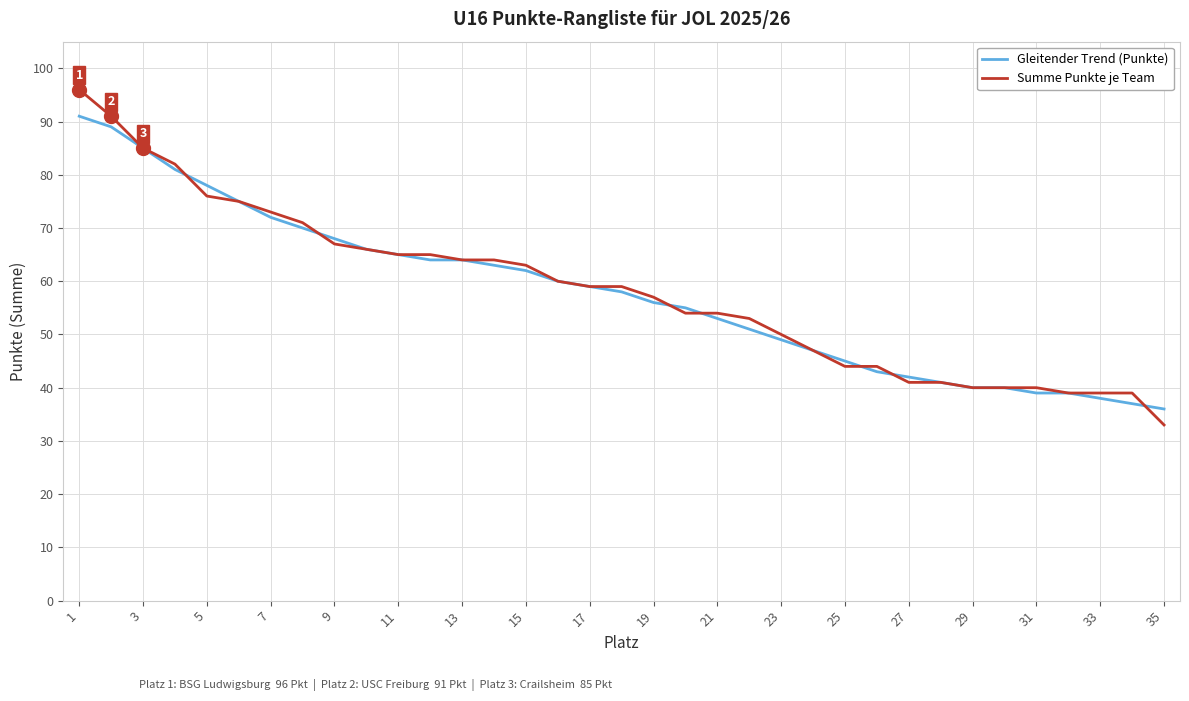

Which series has the widest spread of values?

Summe Punkte je Team